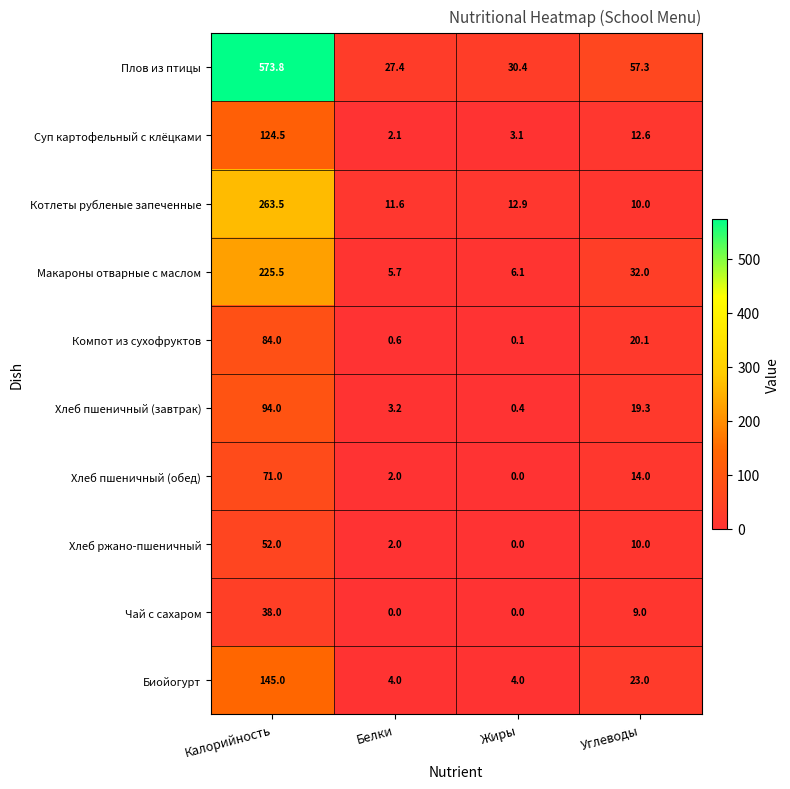

List the series in order of their peak value, lowest first.

Чай с сахаром, Хлеб ржано-пшеничный, Хлеб пшеничный (обед), Компот из сухофруктов, Хлеб пшеничный (завтрак), Суп картофельный с клёцками, Биойогурт, Макароны отварные с маслом, Котлеты рубленые запеченные, Плов из птицы